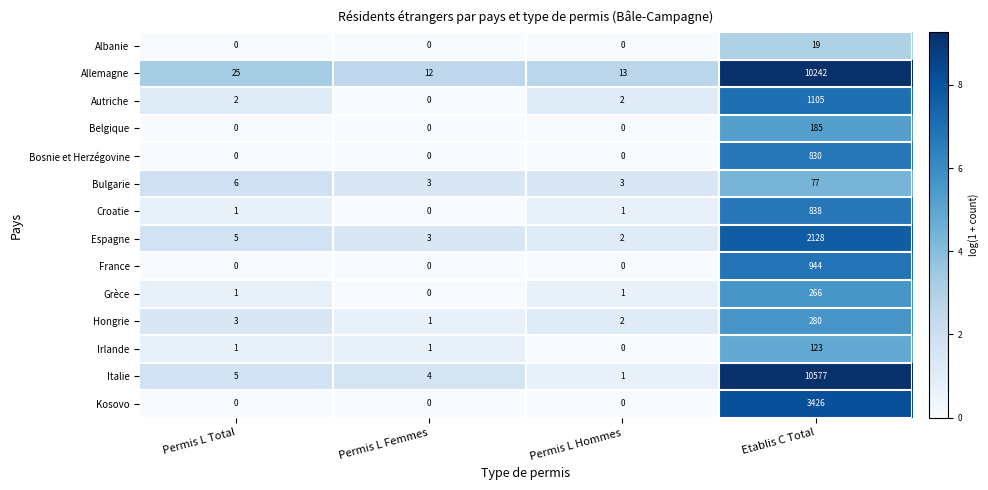

Count the Albanie values in the range 0 to 19.

4